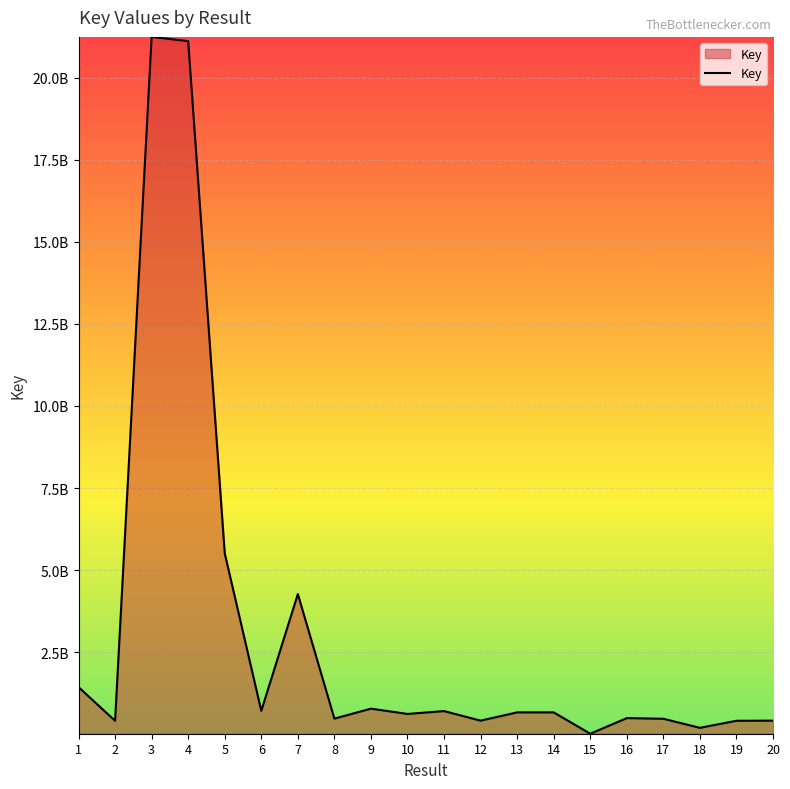

Does the chart display data point markers on the line(s)?

No